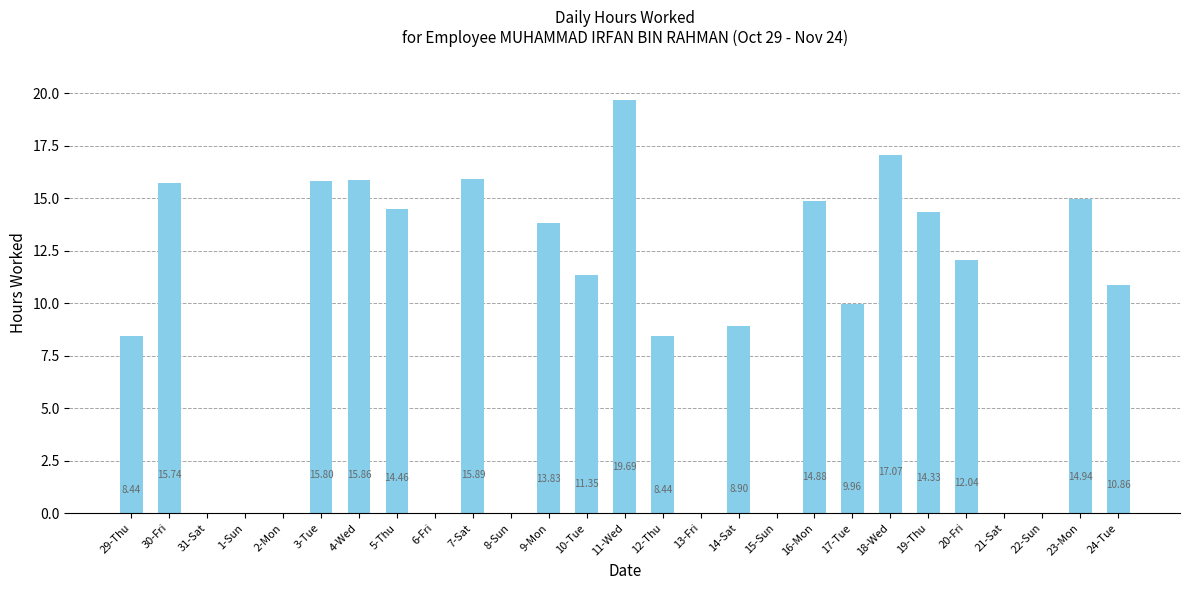

What is the sum of all values?

242.5